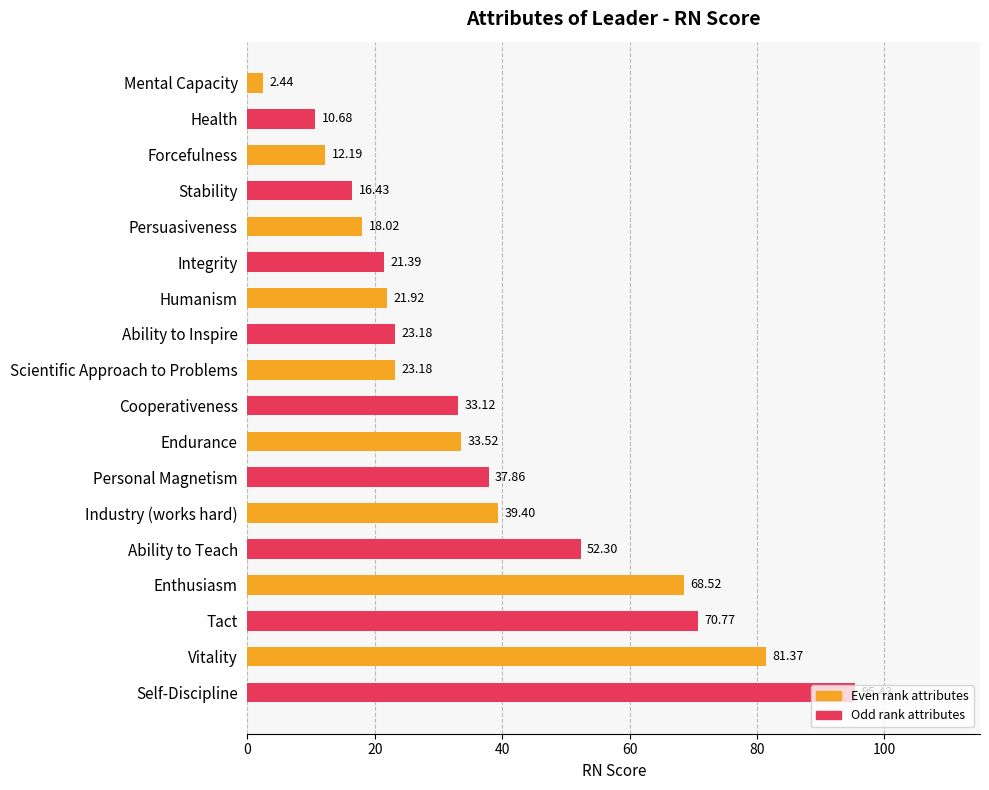

Count the number of values greater than 33.

9